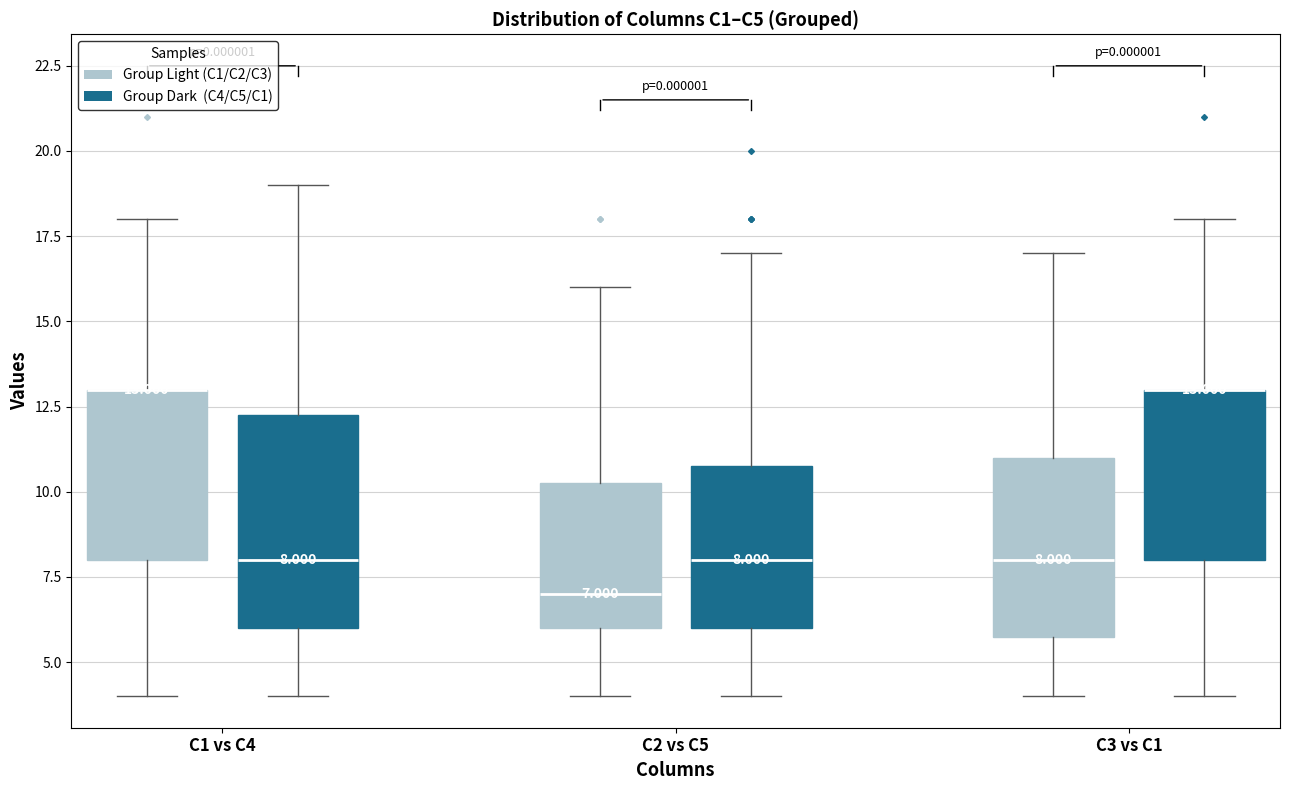

Which box is the tallest, from its lower edge to its upper edge?

C1 vs C4 (Group Dark (C4/C5/C1))